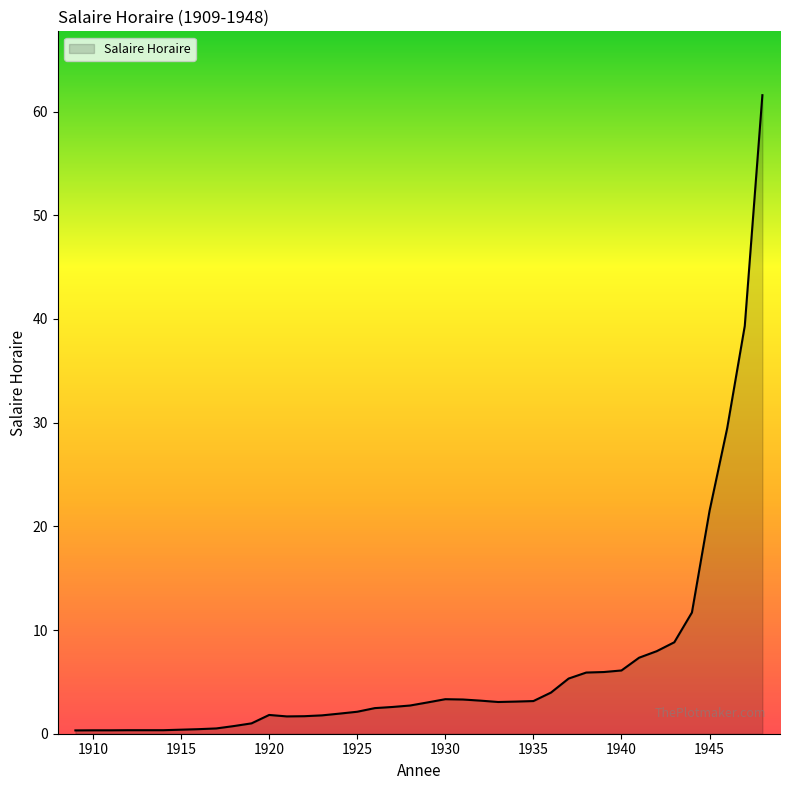

What is the greatest value displayed?

61.6